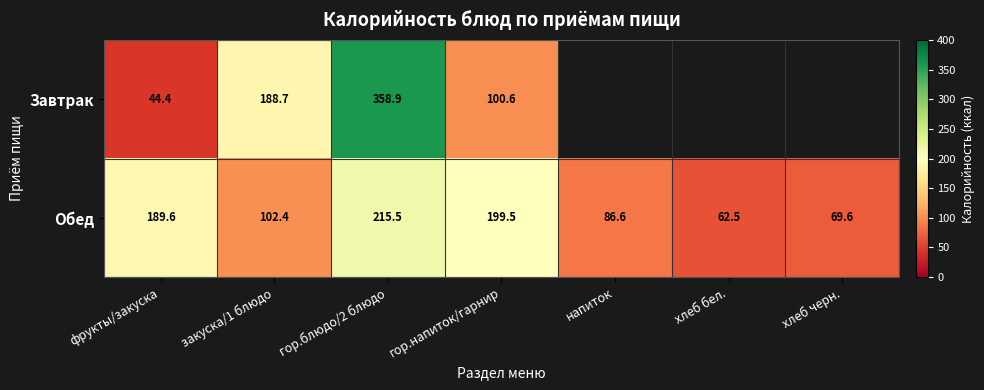

Is the value of Обед at напиток greater than the value of Завтрак at фрукты/закуска?

Yes